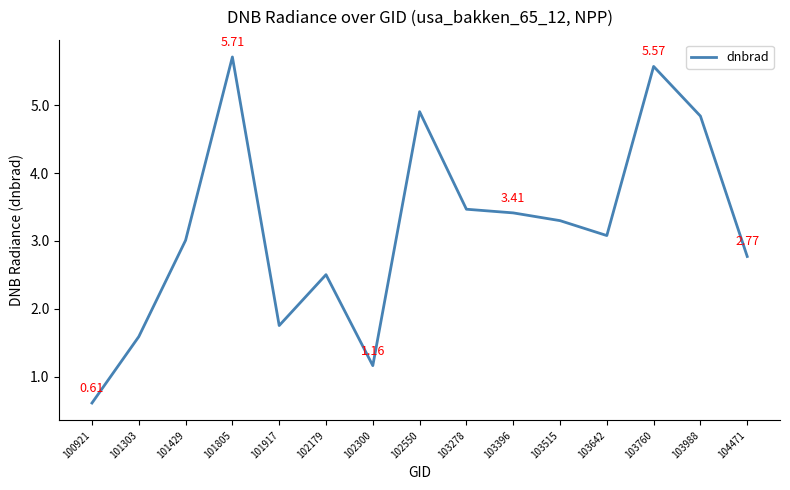

What value does the data have at 103515?

3.3